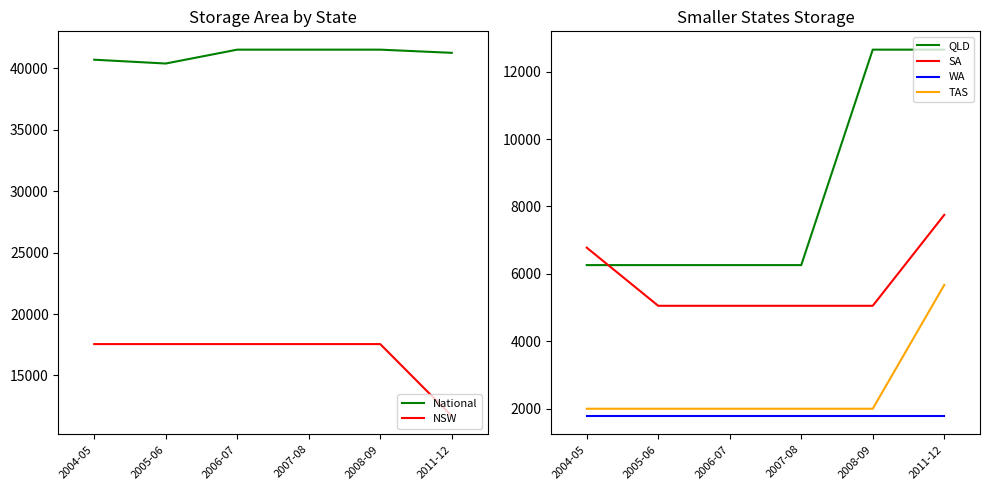

What value does the SA series have at 2011-12, to the nearest 50?

7750